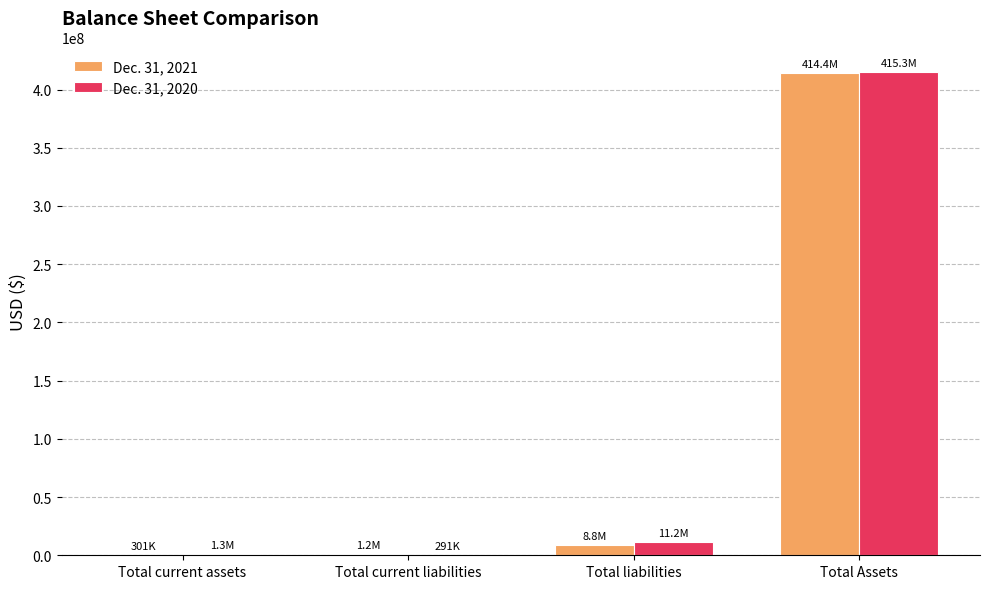

At which label does Dec. 31, 2020 reach its peak?

Total Assets